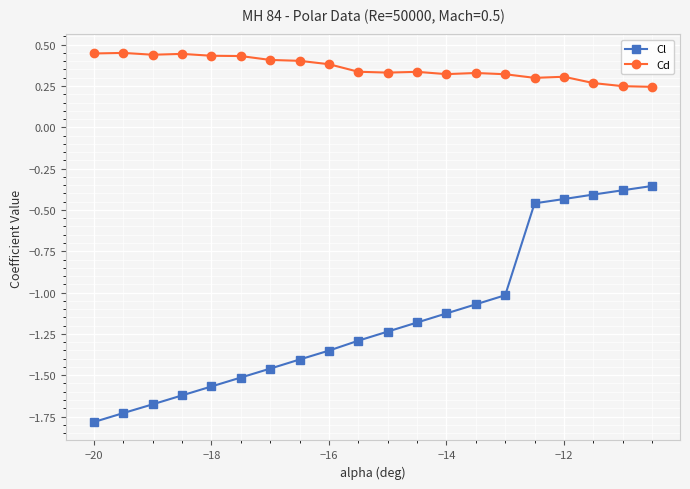

Which series has the largest range (max minus min)?

Cl